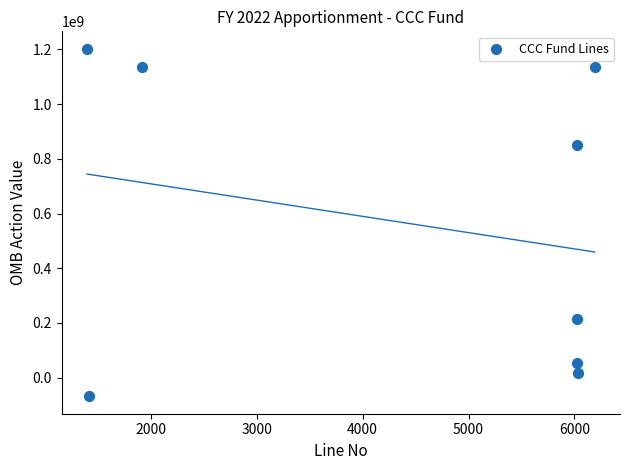

What Y value in the scatter plot is closest to 566997409?

848700000